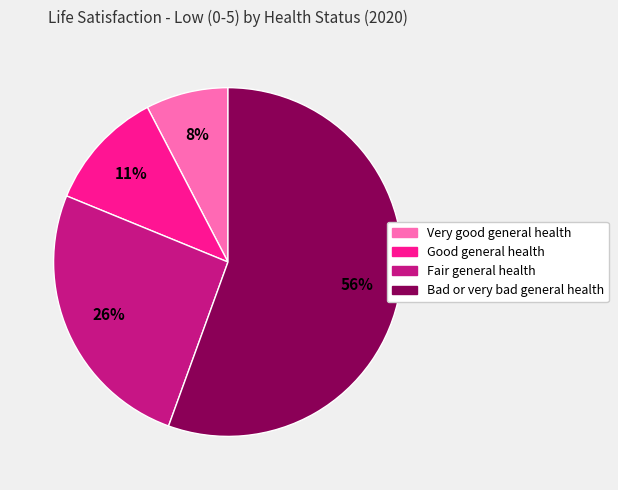

Which has a higher value, Fair general health or Very good general health?

Fair general health